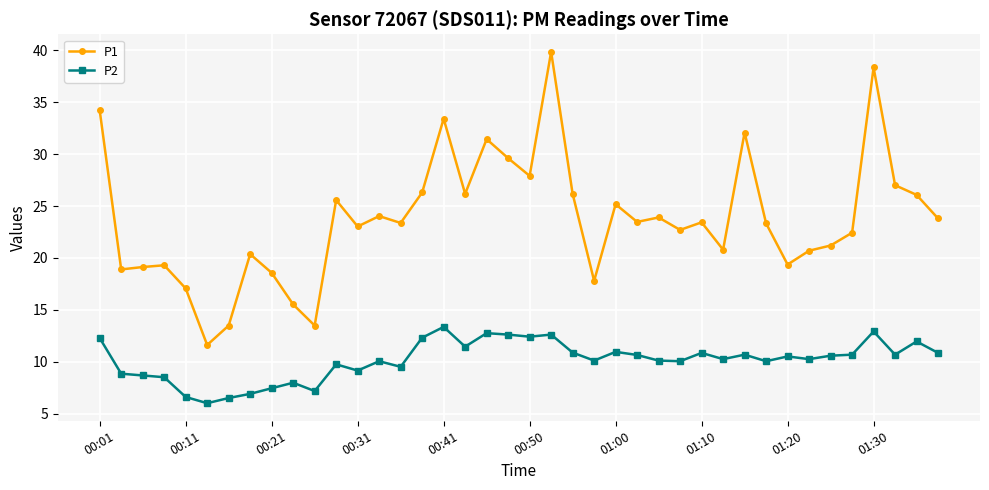

What is the value of the P2 point at the 3rd from the left?

8.7